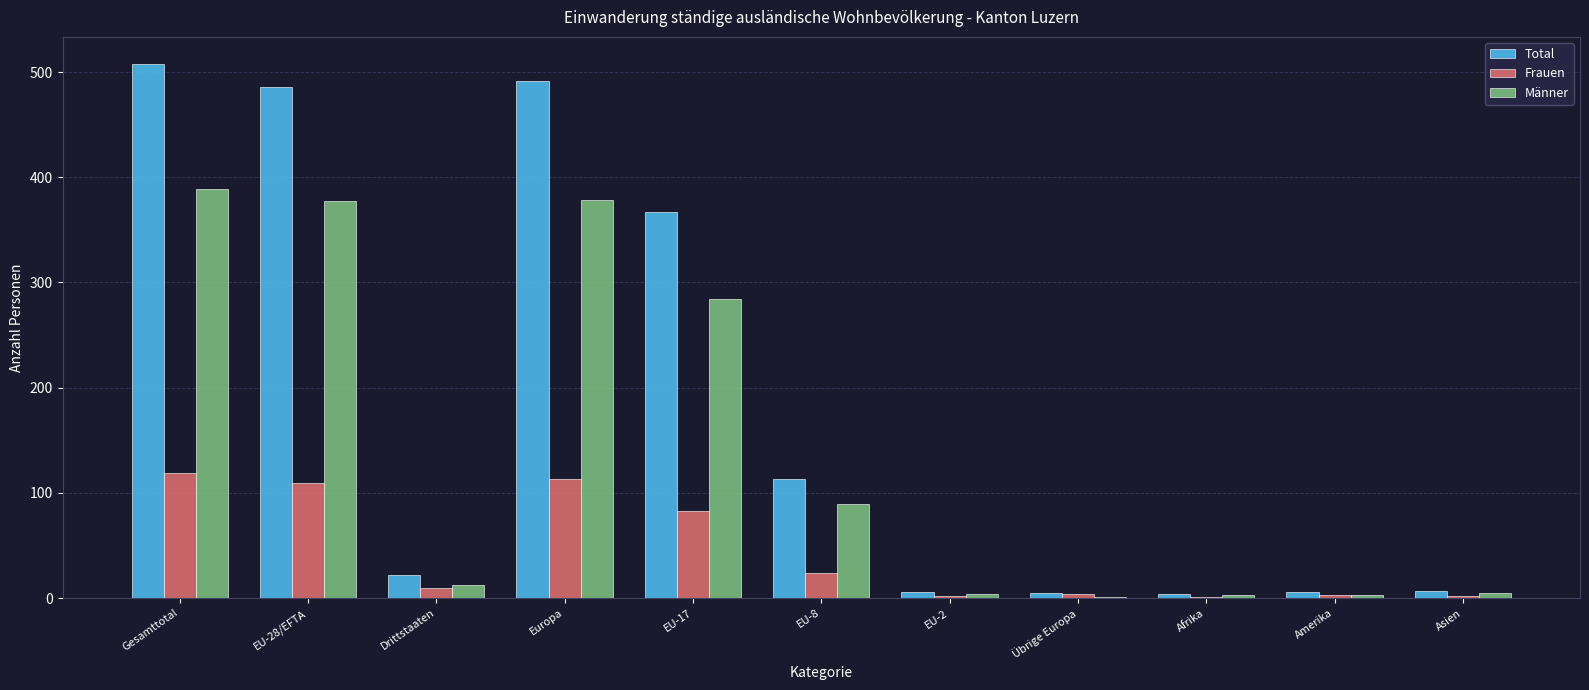

Between Gesamttotal and EU-17, which series saw the biggest shift?

Total